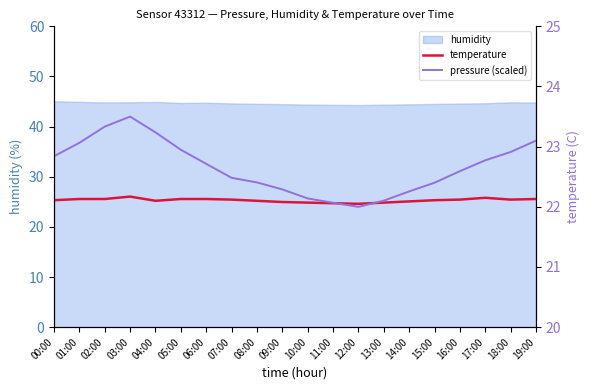

Is it true that pressure (scaled) equals 22.1 at 11:00?

True